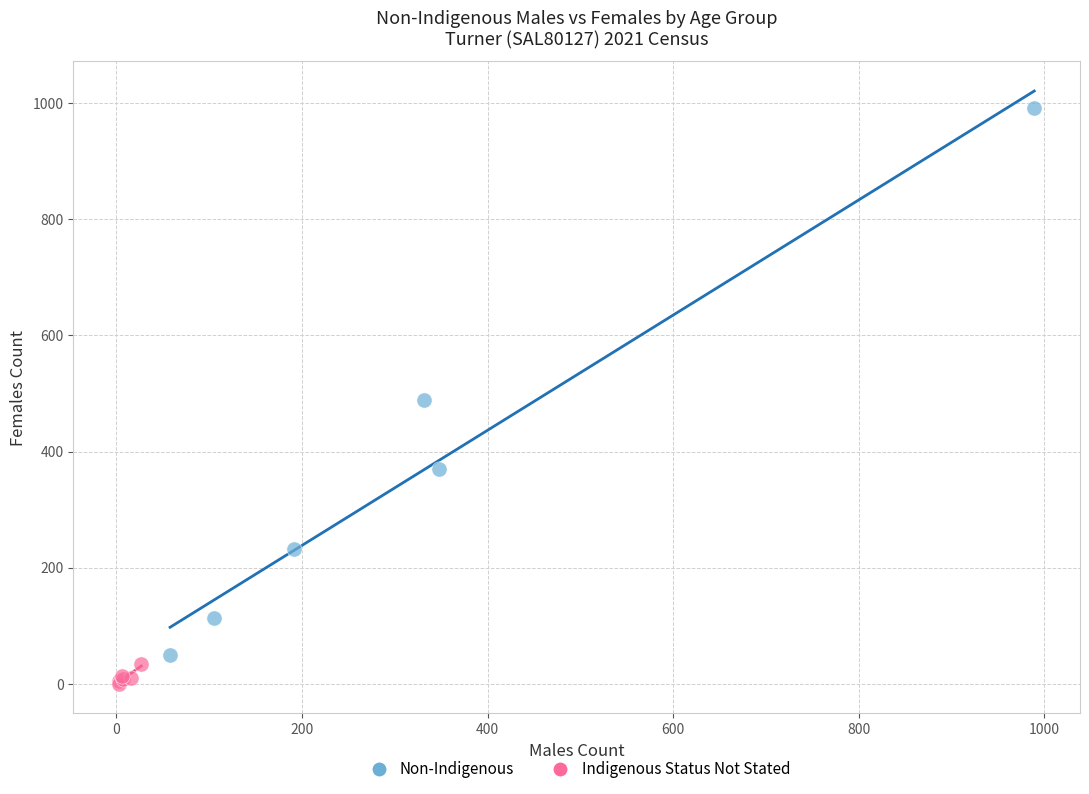

Which series has the widest spread of Y values?

Non-Indigenous